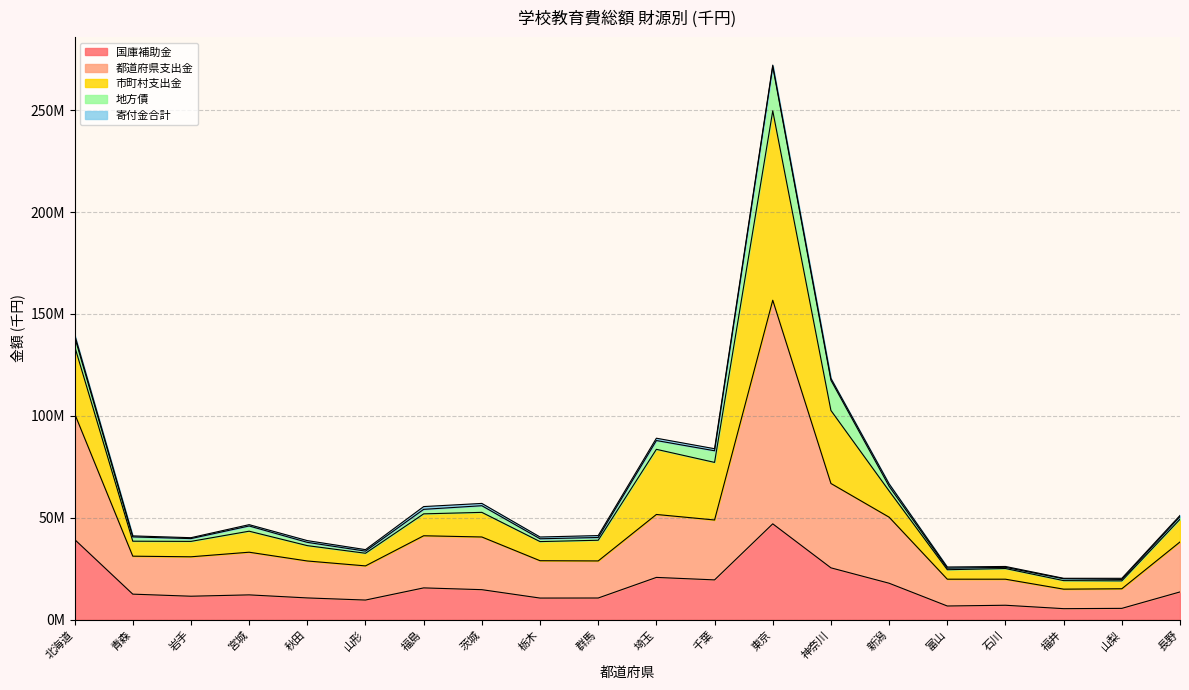

What position from the left is 富山?

16